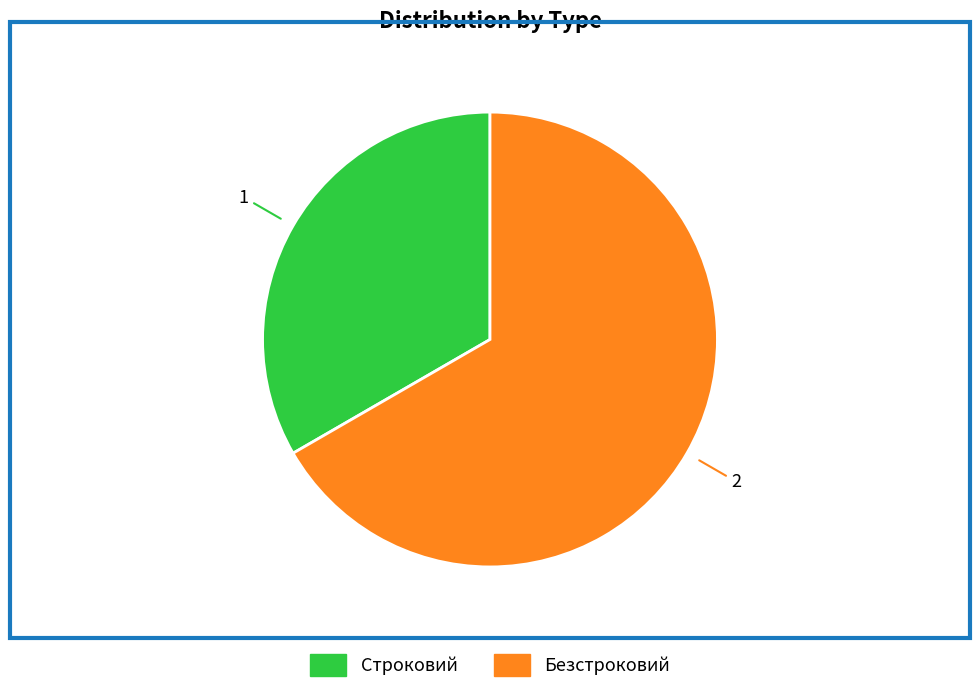

Which category has the biggest portion of the pie?

Безстроковий